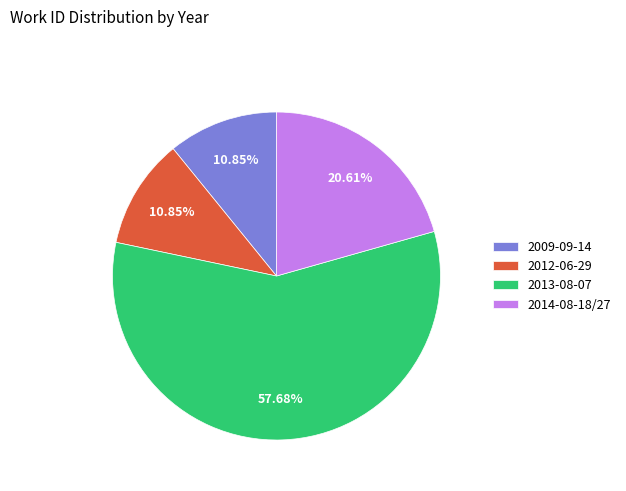

Is there a majority slice in this chart?

Yes